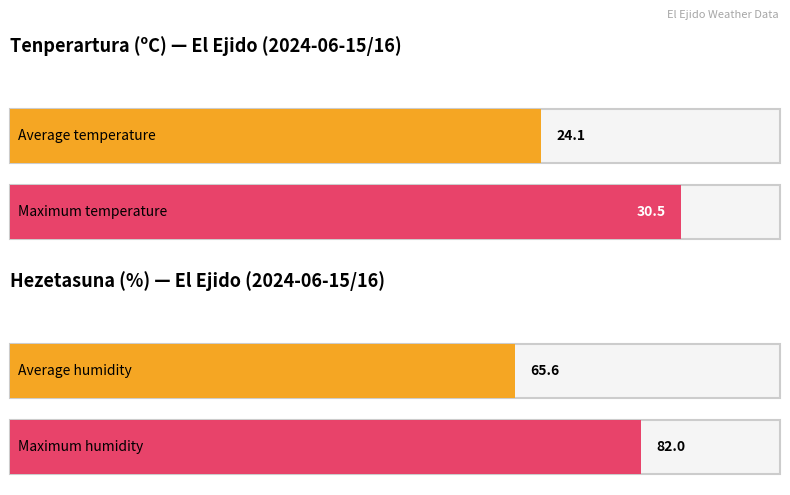

Is the value of Tenperartura (ºC) at 15:00 greater than the value of Hezetasuna (%) at 06:00?

No